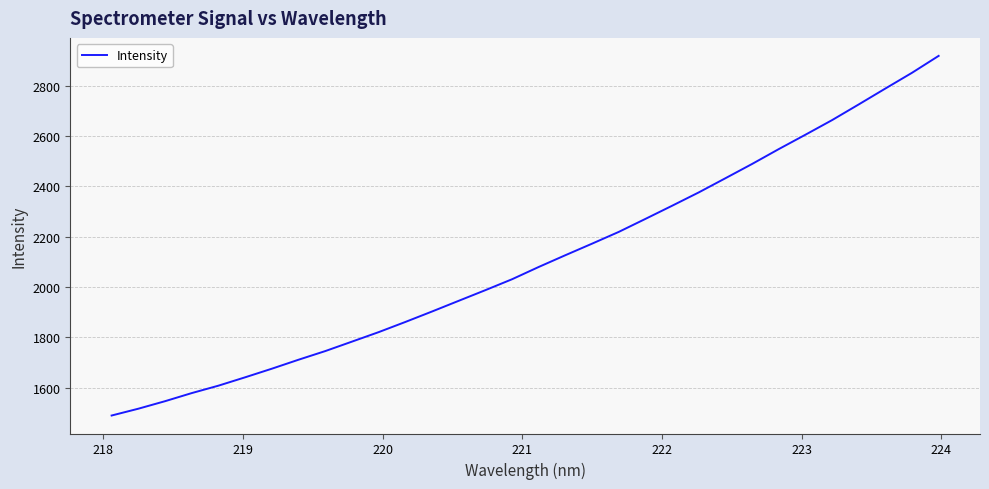

How many lines are shown in the chart?

1